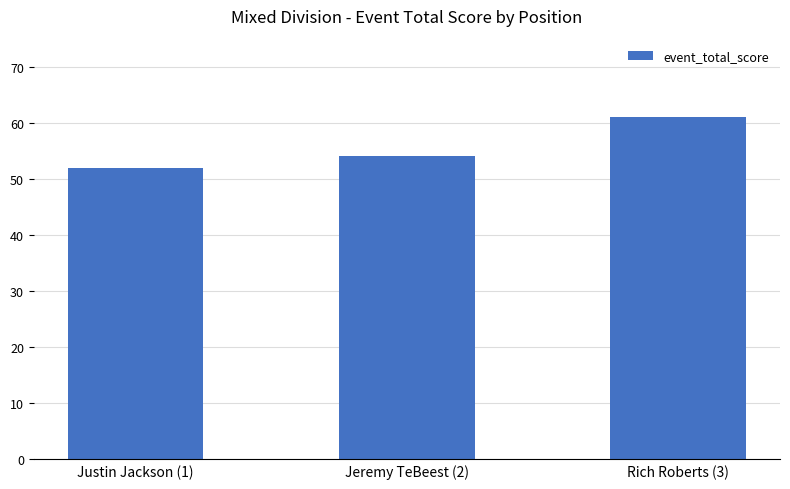

Approximately how many times larger is the value at Rich Roberts (3) compared to Justin Jackson (1)?

1.2